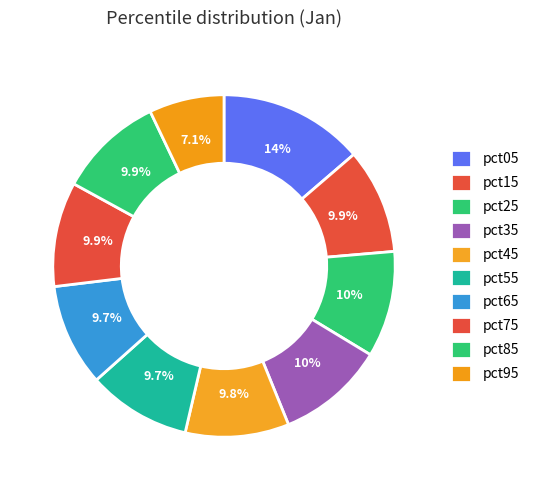

To the nearest percent, what is the difference between the largest and smallest slice percentages?

7%